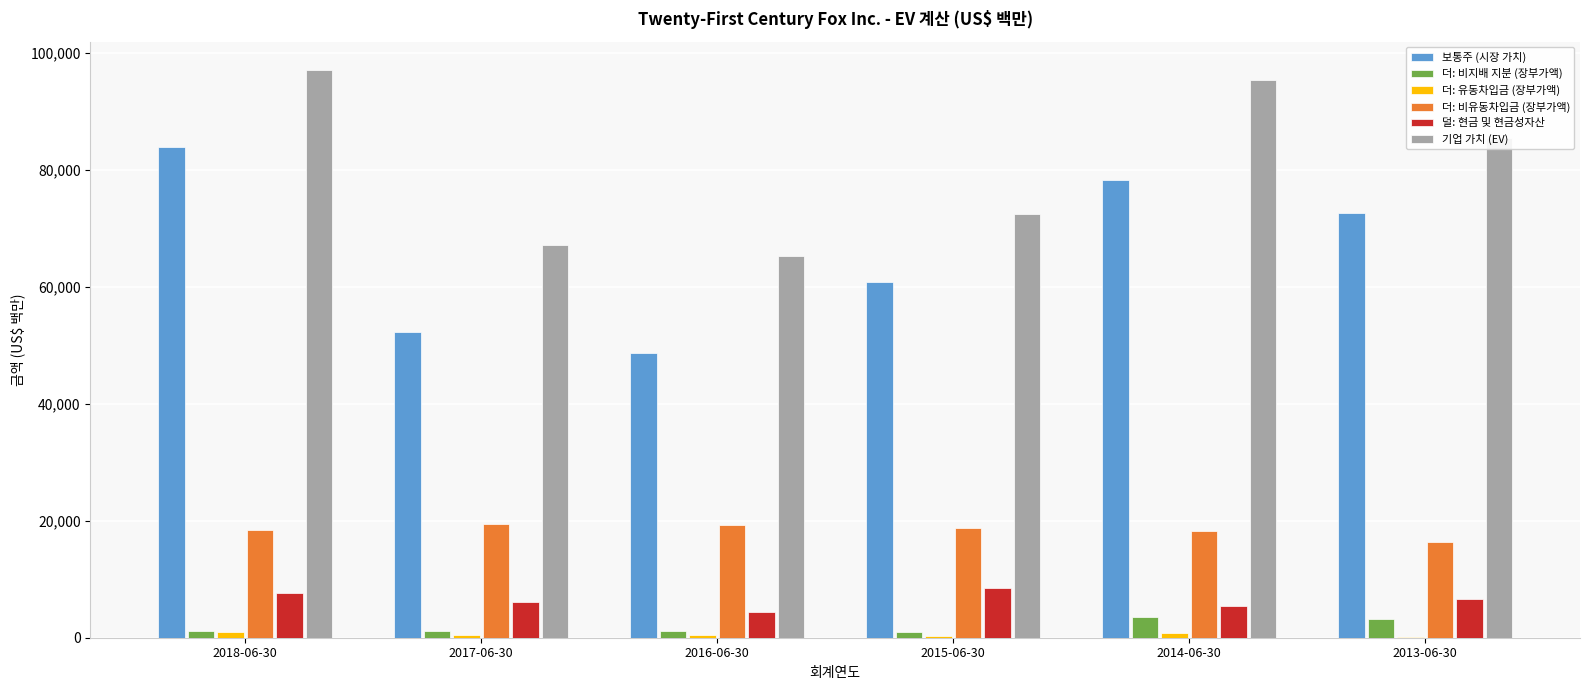

Which series has the largest total across all categories?

기업 가치 (EV)